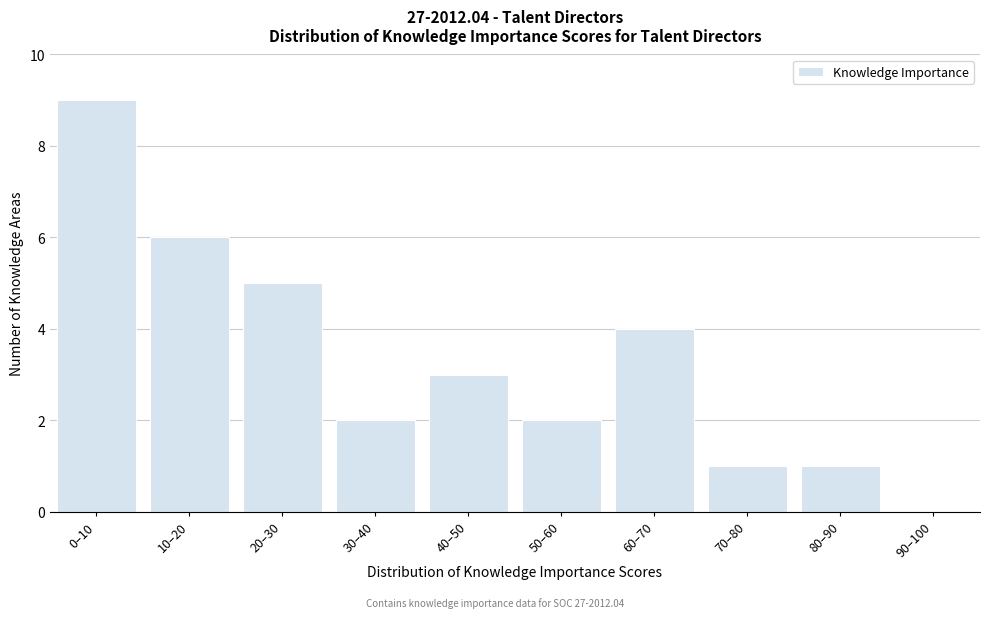

Reading left to right, transcribe all the data shown in this chart.

0–10=9	10–20=6	20–30=5	30–40=2	40–50=3	50–60=2	60–70=4	70–80=1	80–90=1	90–100=0